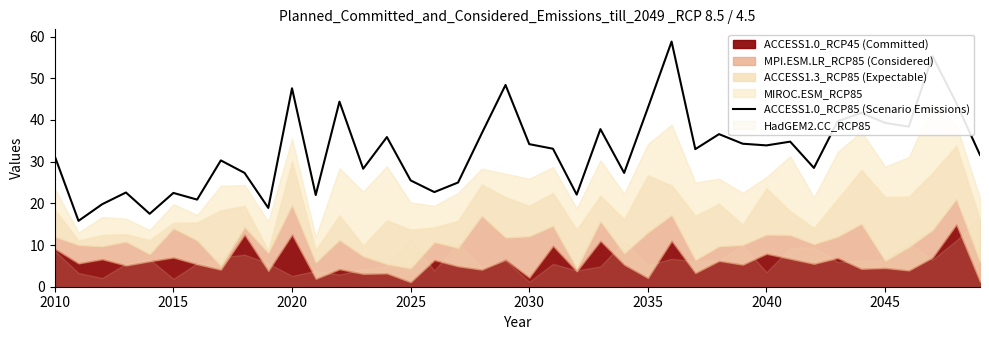

Count the number of categories in the chart.

40